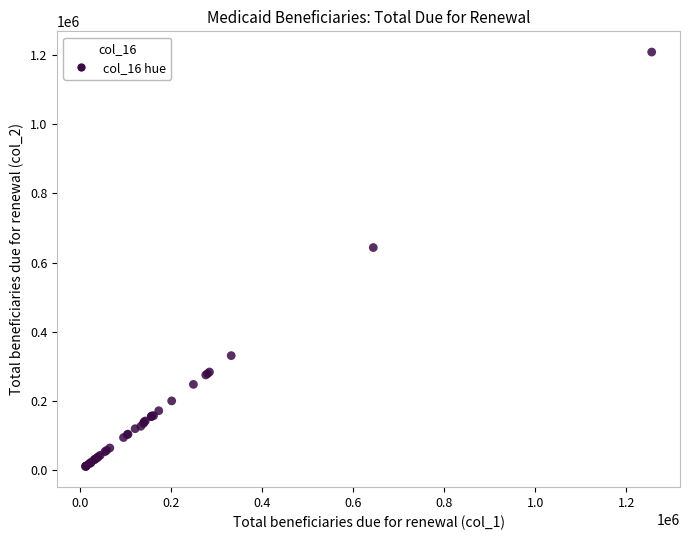

What Y value in the scatter plot is closest to 609929?

643689